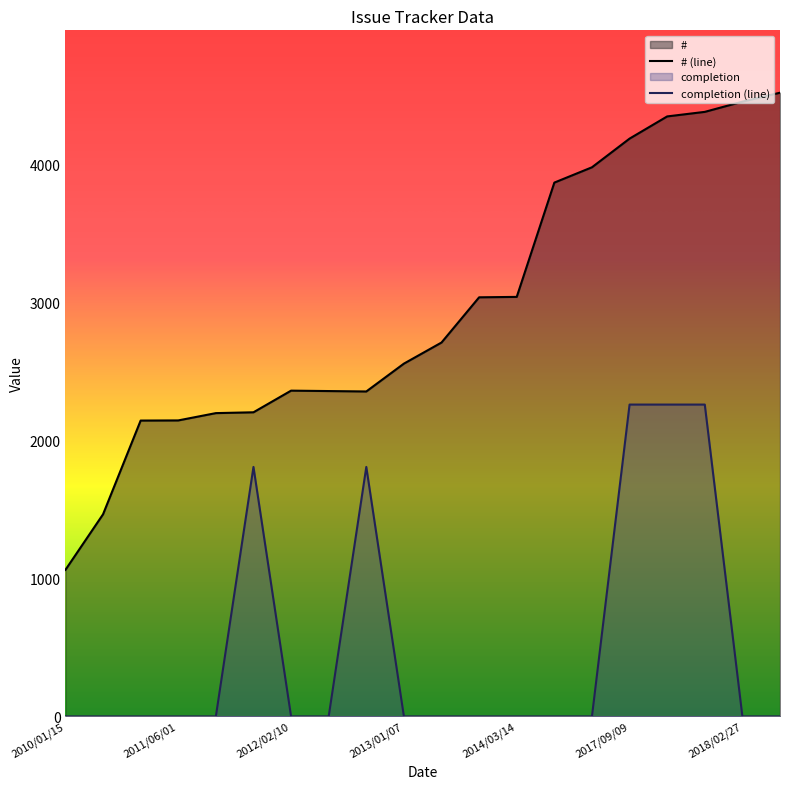

True or false: # and completion cross at least once.

False